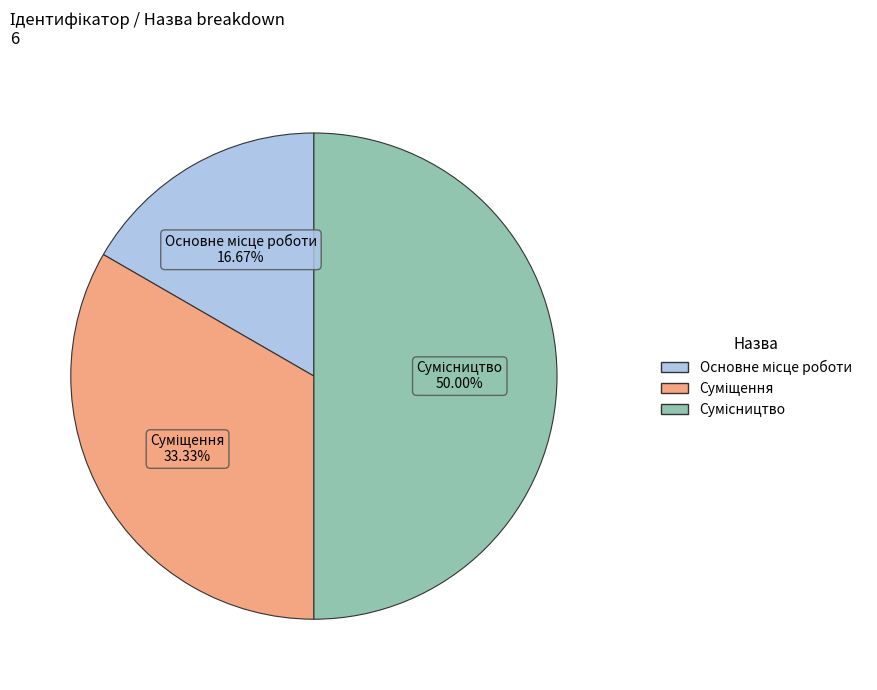

Which category has the biggest portion of the pie?

Сумісництво